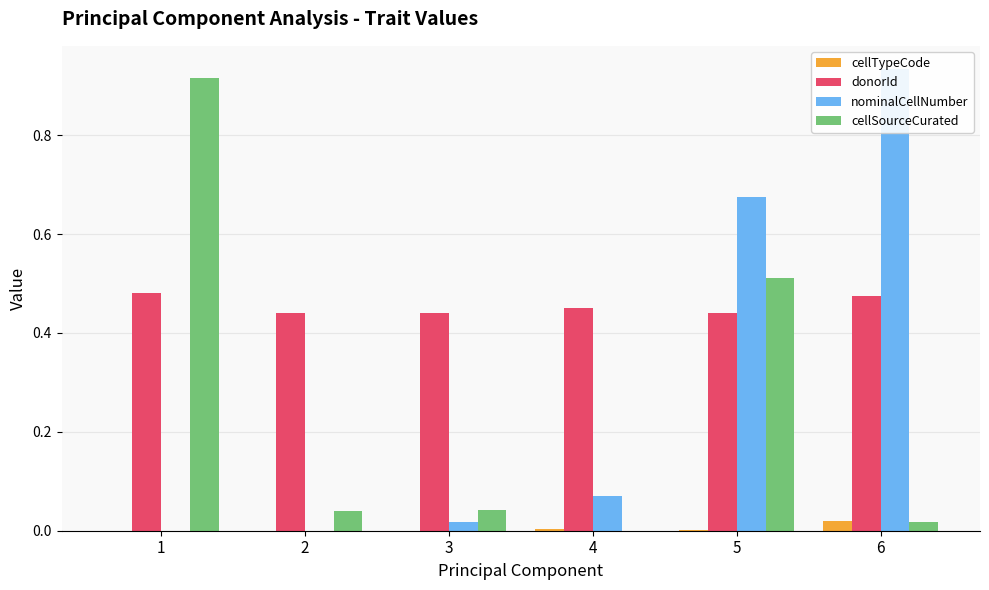

Reading left to right, extract all data points from this chart.

cellTypeCode: 1=0.0	2=0.0	3=0.0	4=0.0	5=0.0	6=0.0
donorId: 1=0.5	2=0.4	3=0.4	4=0.5	5=0.4	6=0.5
nominalCellNumber: 1=0.0	2=0.0	3=0.0	4=0.1	5=0.7	6=0.9
cellSourceCurated: 1=0.9	2=0.0	3=0.0	4=0.0	5=0.5	6=0.0